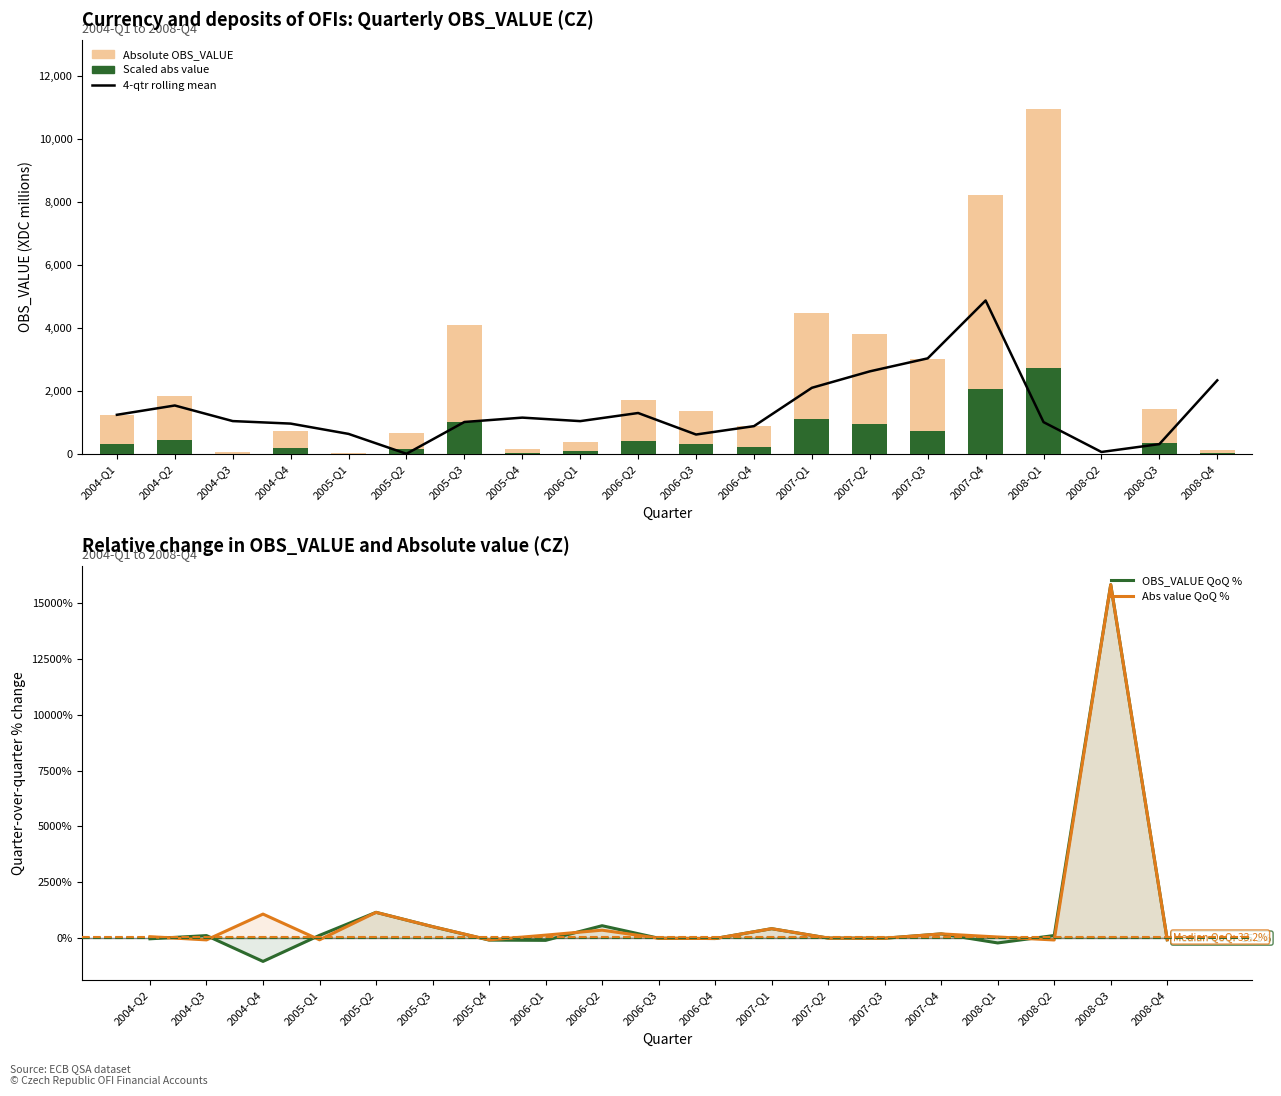

What is the difference between the OBS_VALUE values at 2007-Q4 and 2004-Q3?

8285